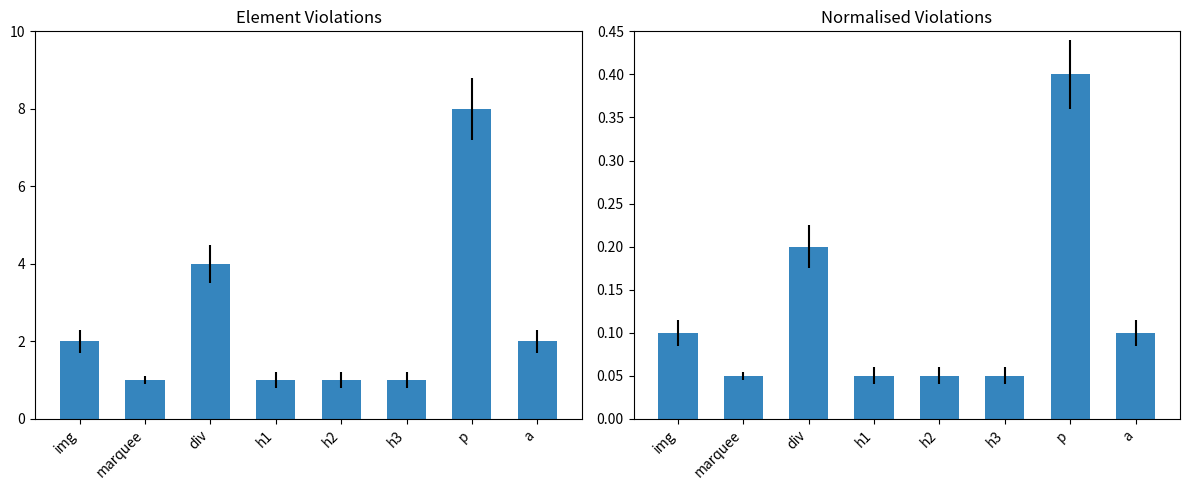

What is the difference between the highest and lowest values at marquee?

0.9